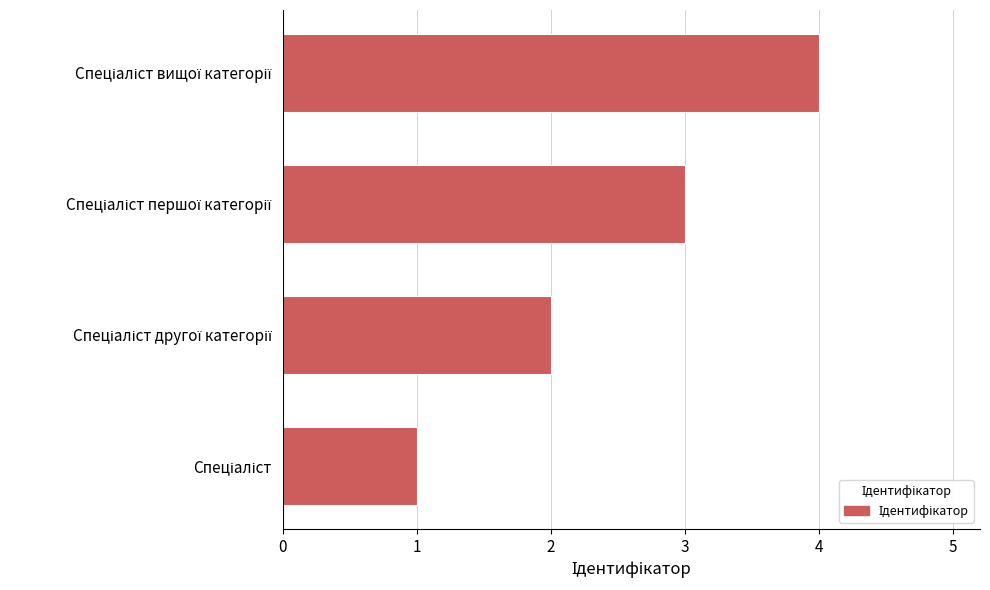

What is the sum of all values?

10